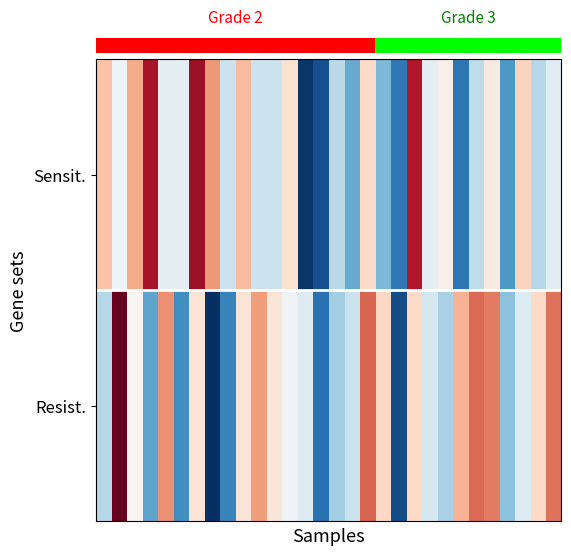

Which series has the largest total across all categories?

Resist.